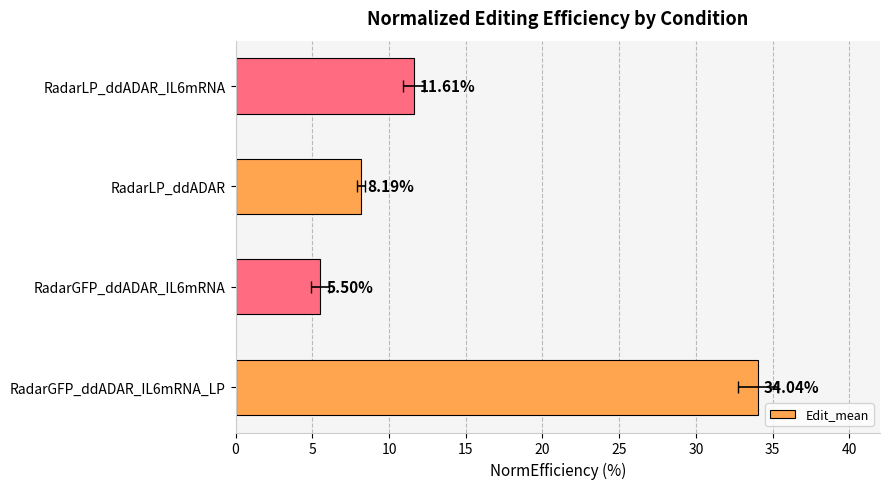

What is the maximum value shown in the chart?

34.0